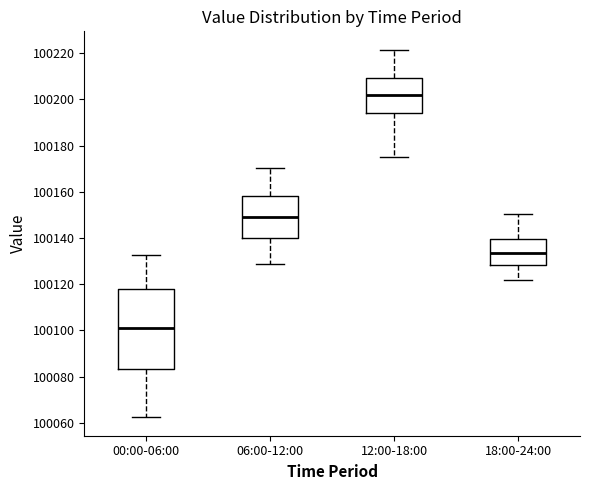

Reading left to right, transcribe this box plot: for each box, give where its median line is, the range the box spans, and where its two whiskers end, as read against the y-axis. The values are not printed on the chart, so give them approximately, as read against the axis.

00:00-06:00: median 100100, box 100084 to 100118, whiskers 100062 to 100132
06:00-12:00: median 100150, box 100140 to 100158, whiskers 100128 to 100170
12:00-18:00: median 100202, box 100194 to 100210, whiskers 100176 to 100222
18:00-24:00: median 100134, box 100128 to 100140, whiskers 100122 to 100150